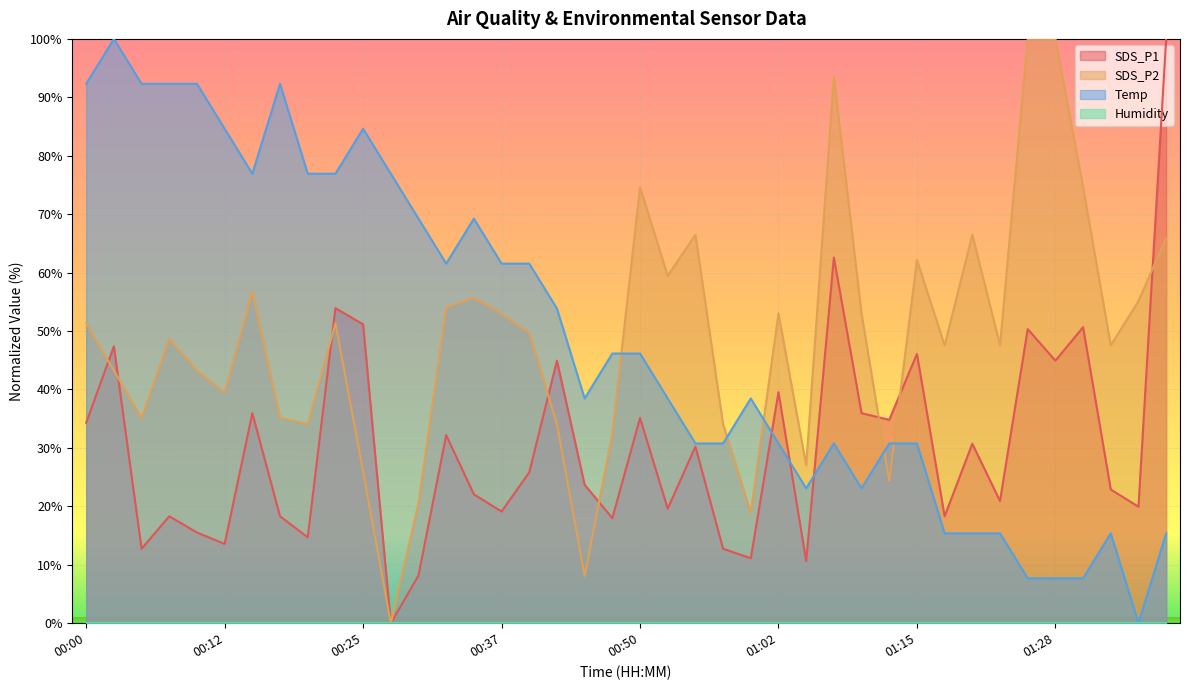

Which series changed the most between 00:08 and 01:40?

SDS_P1